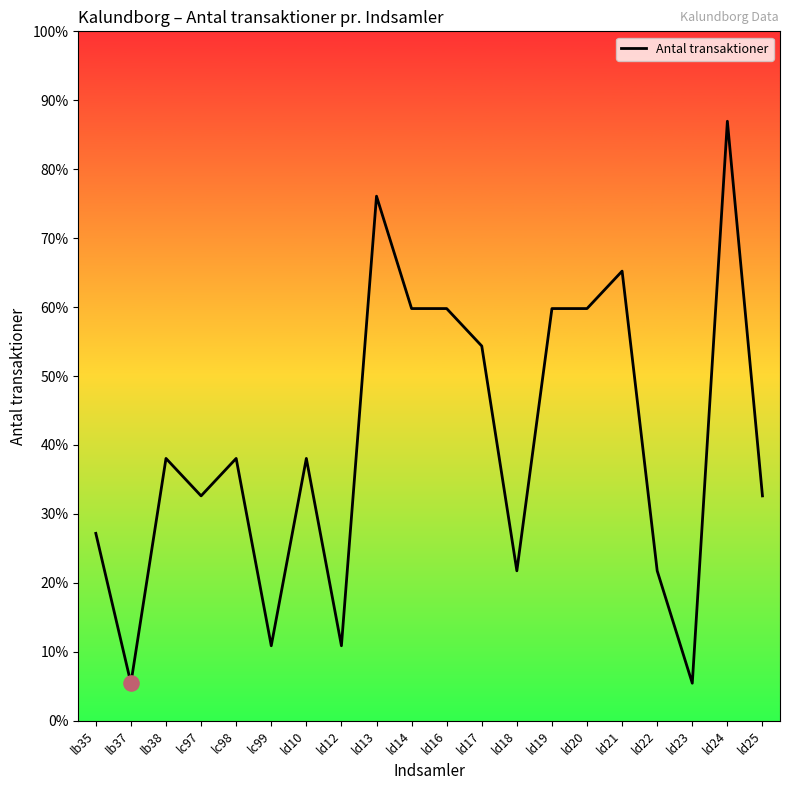

Which has a higher value, ld13 or ld20?

ld13